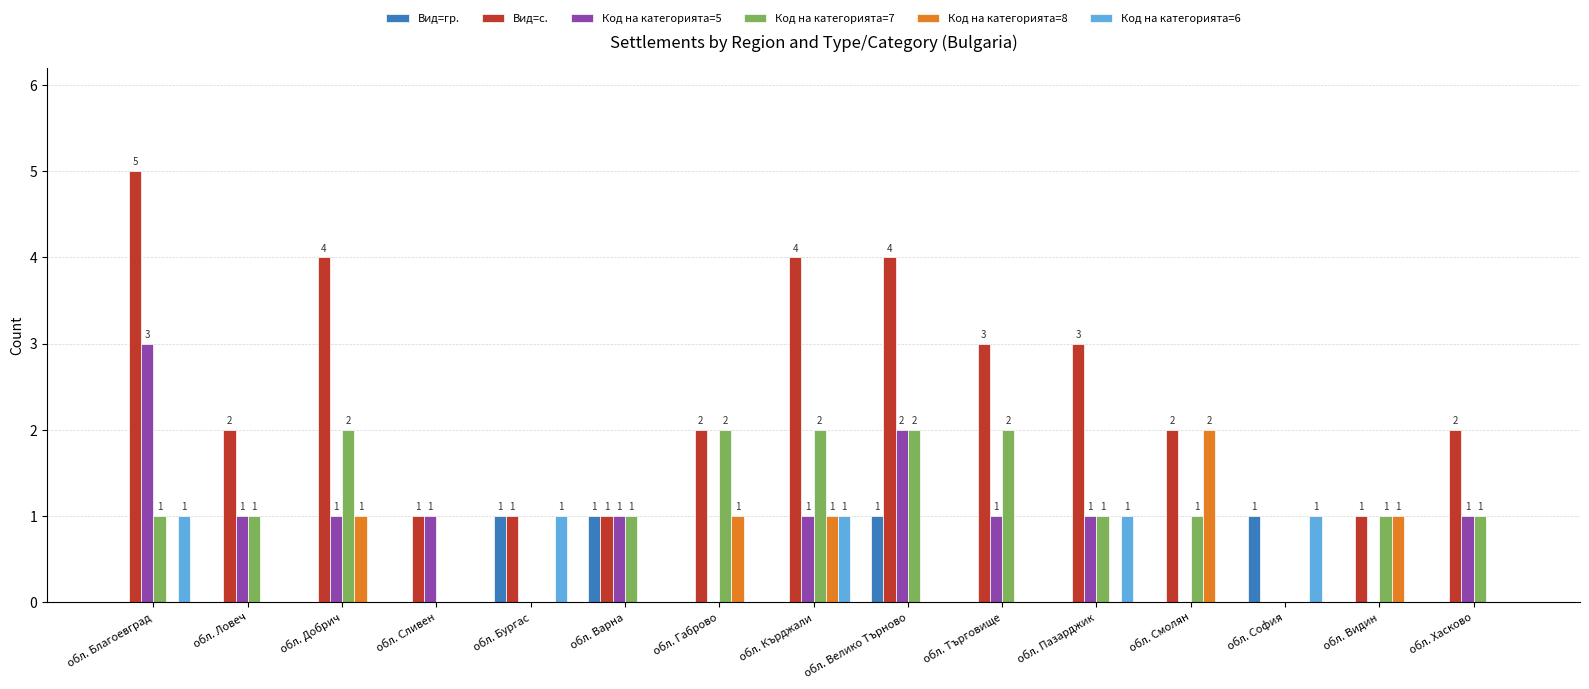

Count the Код на категорията=7 values in the range 1 to 2.

12